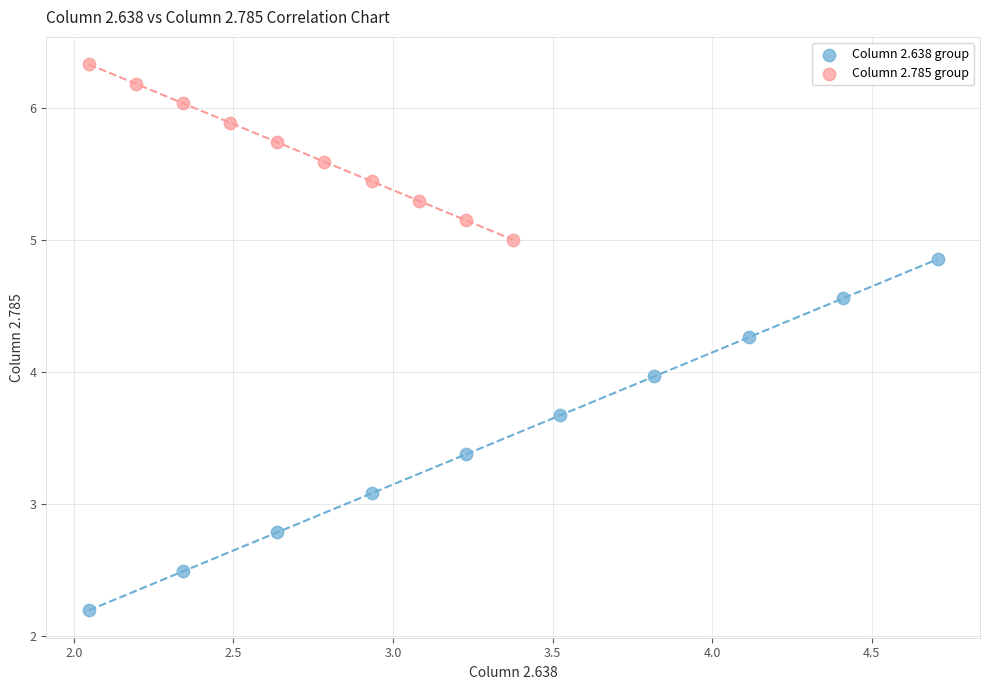

Which series contains the highest Y value?

Column 2.785 group